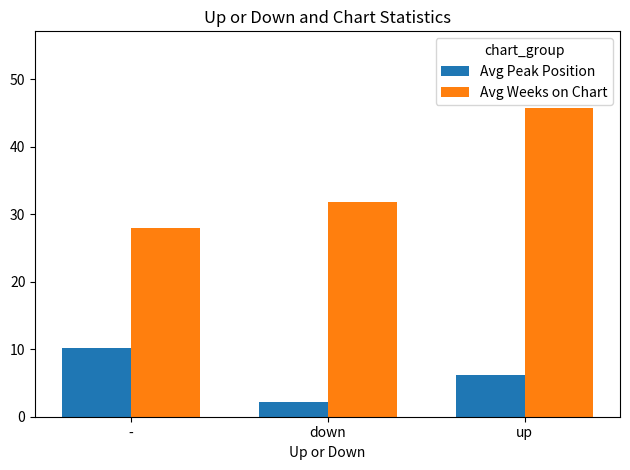

Rank the categories by Avg Peak Position value from lowest to highest.

down, up, -